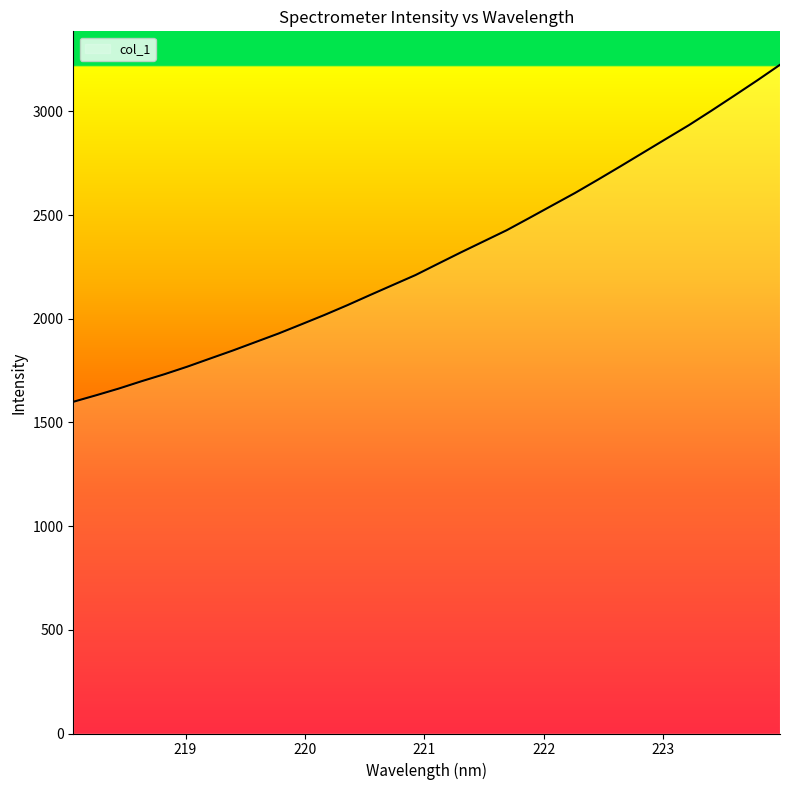

What is the minimum value shown in the chart?

1599.7